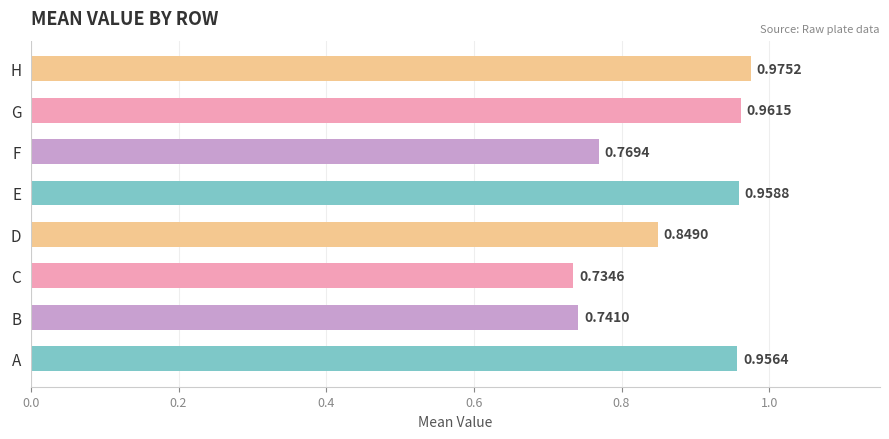

At which category does the chart reach its peak across all series?

H